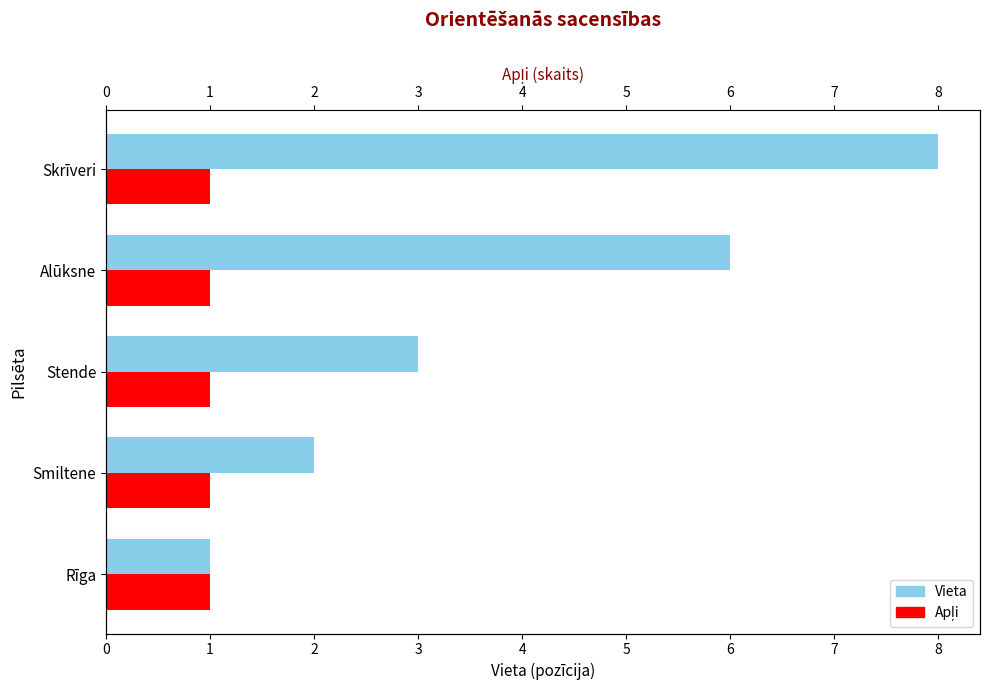

Count the Vieta values in the range 2 to 6.

3